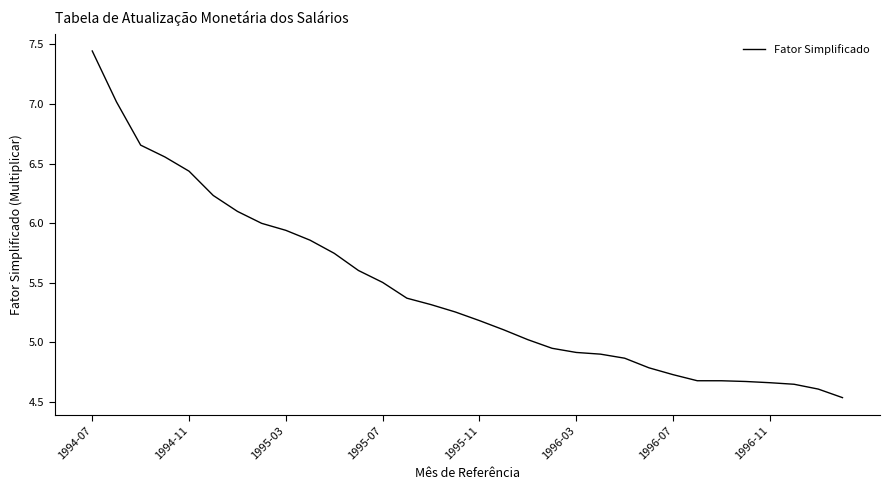

What is the difference between the maximum and minimum values?

2.9